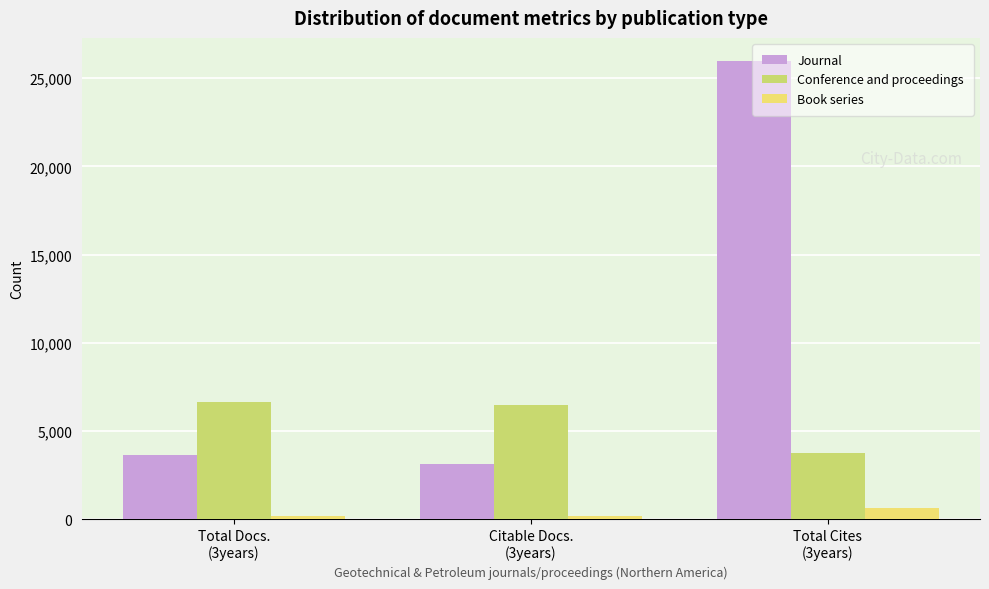

At which category is the sum across all series the highest?

Total Cites
(3years)